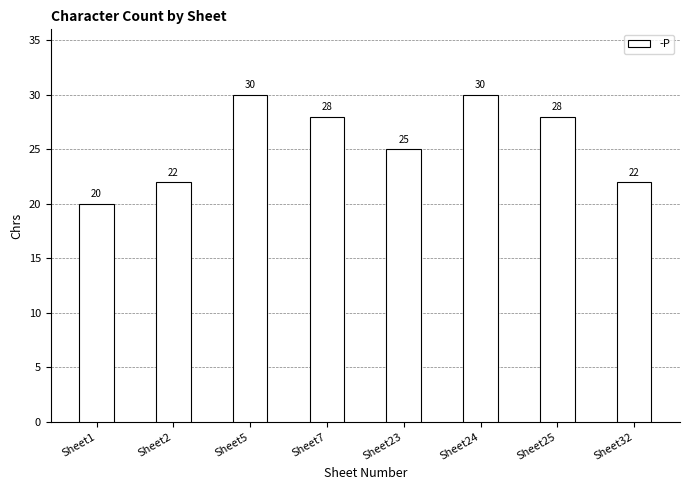

Between Sheet23 and Sheet5, which is larger?

Sheet5